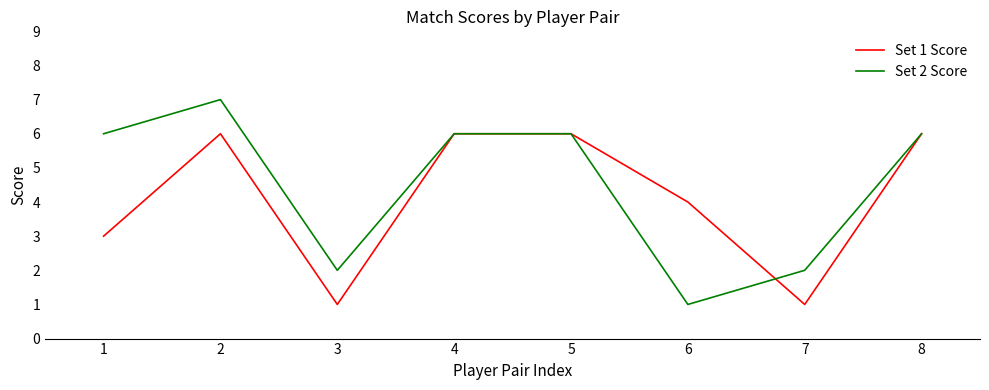

True or false: Set 2 Score and Set 1 Score cross at least once.

True